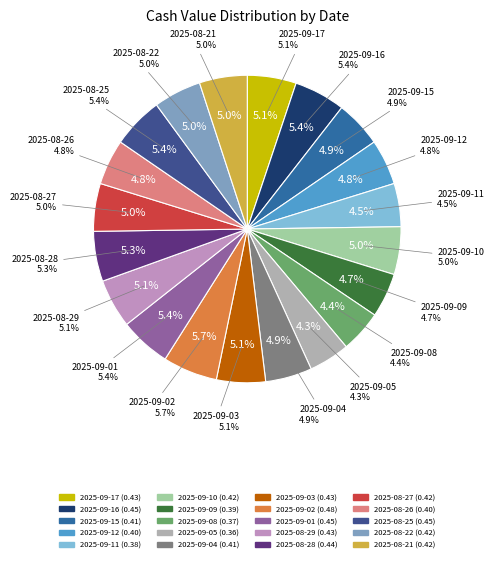

The 2025-08-21 slice represents 14% of the pie. True or false?

False